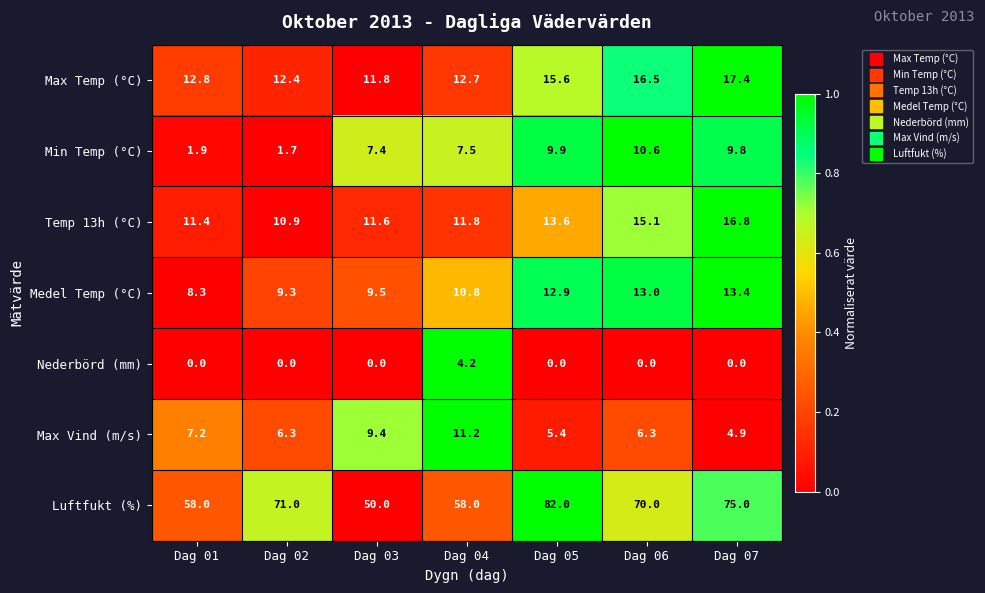

At which label does Temp 13h (°C) reach its minimum?

Dag 02